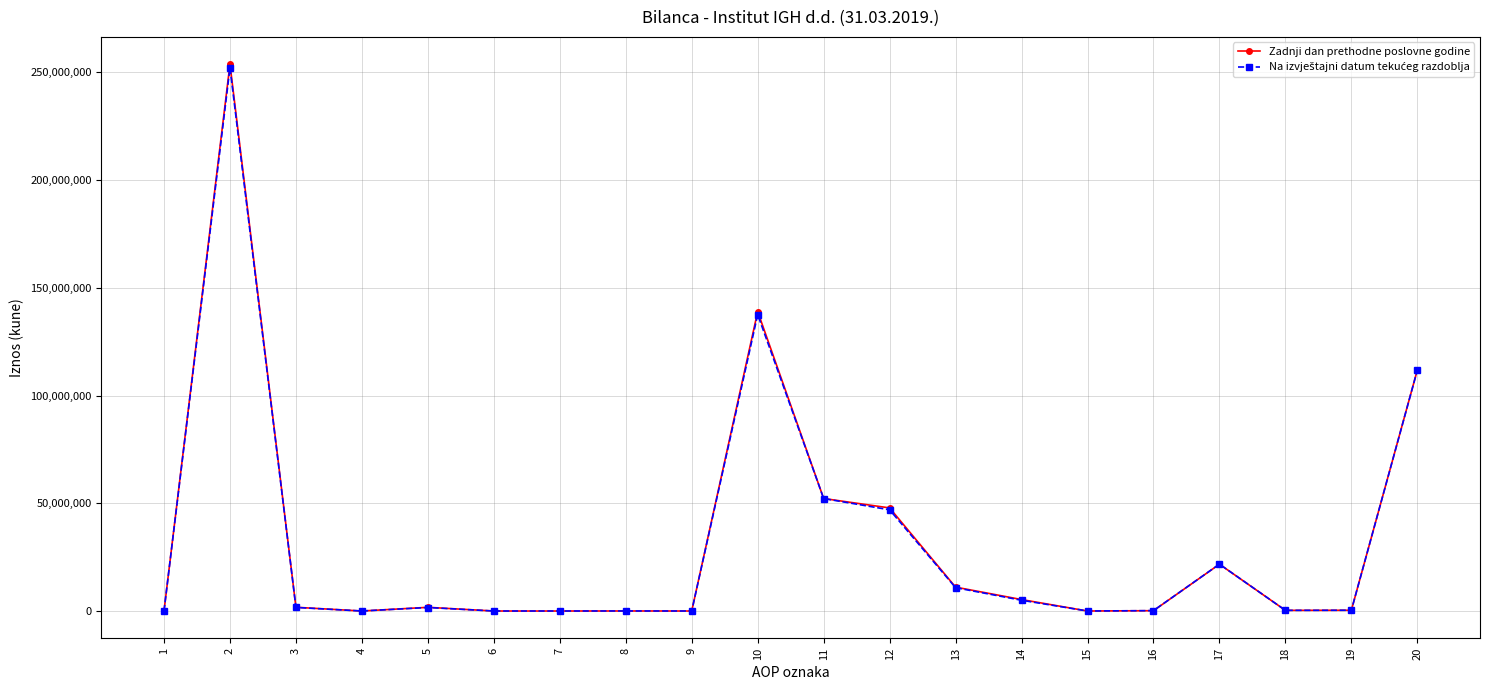

Which series has the widest spread of values?

Zadnji dan prethodne poslovne godine